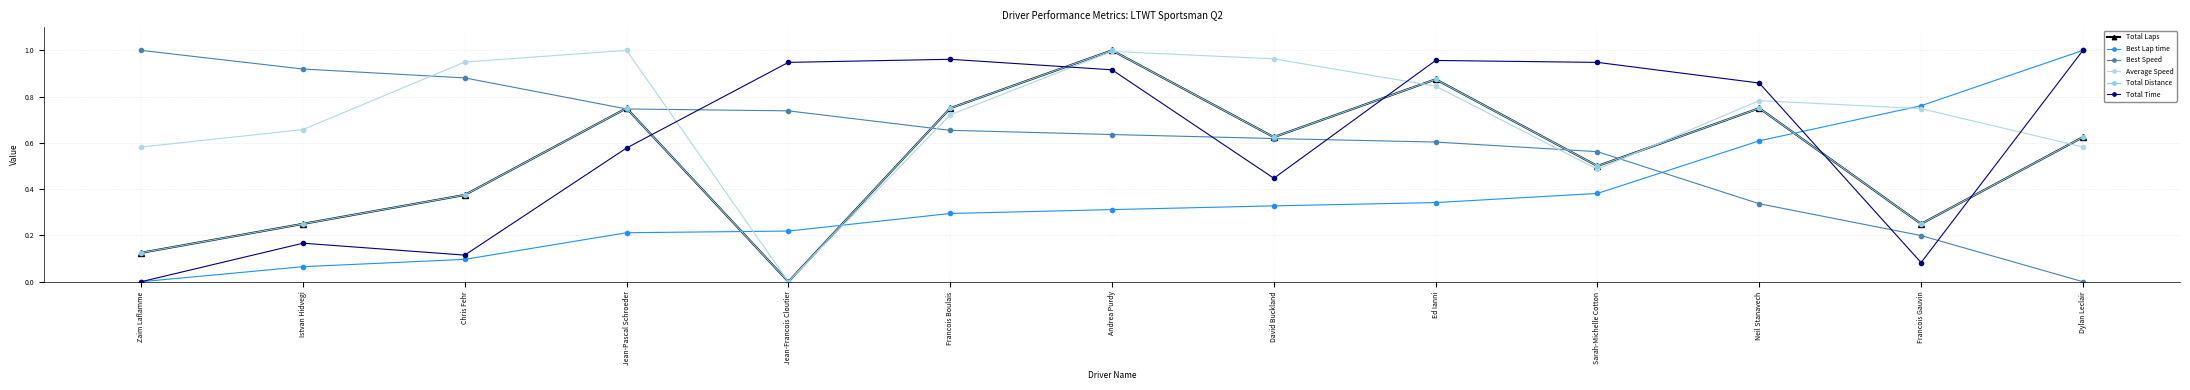

Which category has the highest value across all series?

Andrea Purdy